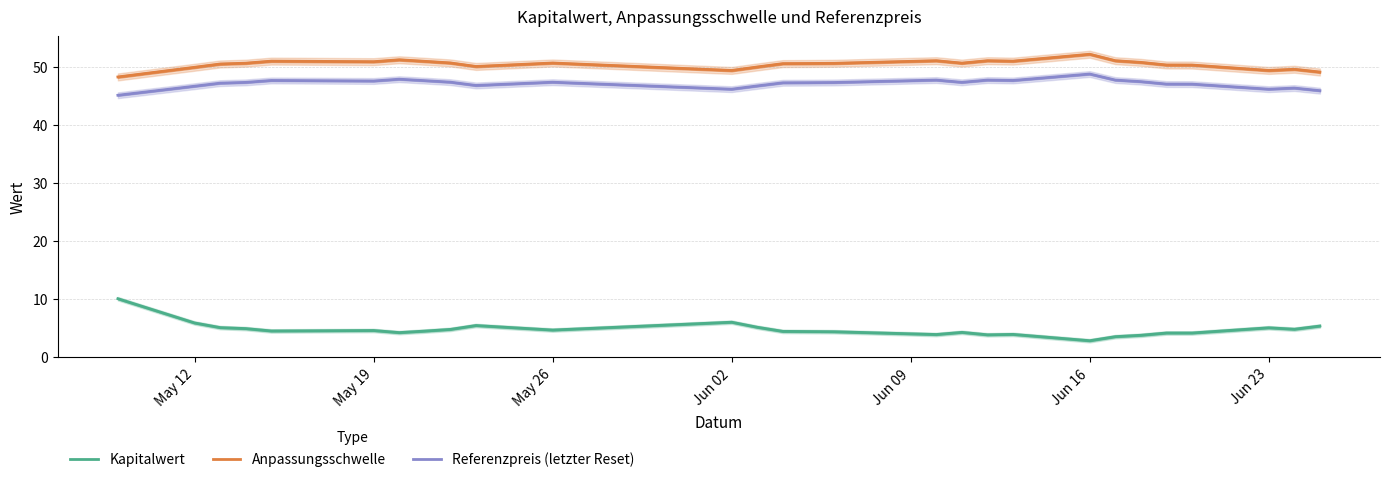

What is the greatest value displayed?

52.1